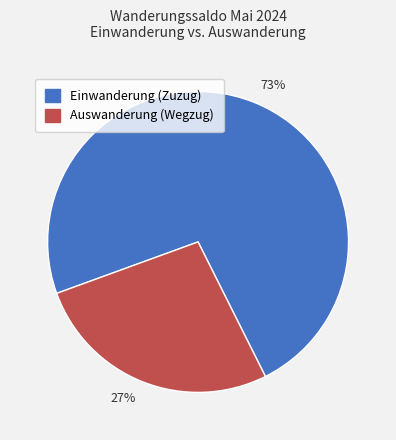

Does any single category account for the majority?

Yes